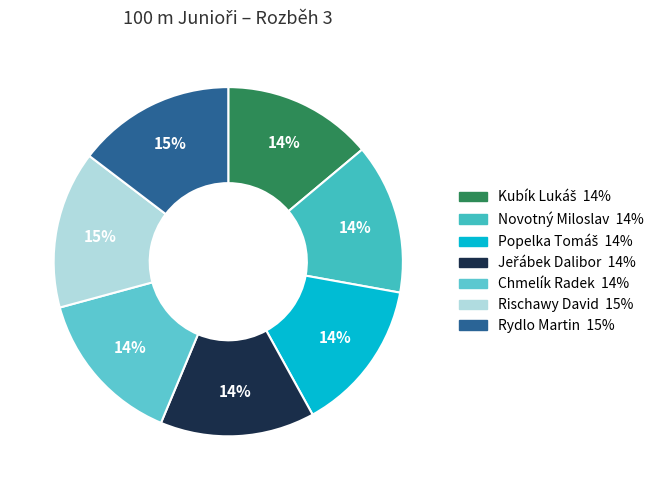

True or false: Rydlo Martin accounts for 3% of the total.

False